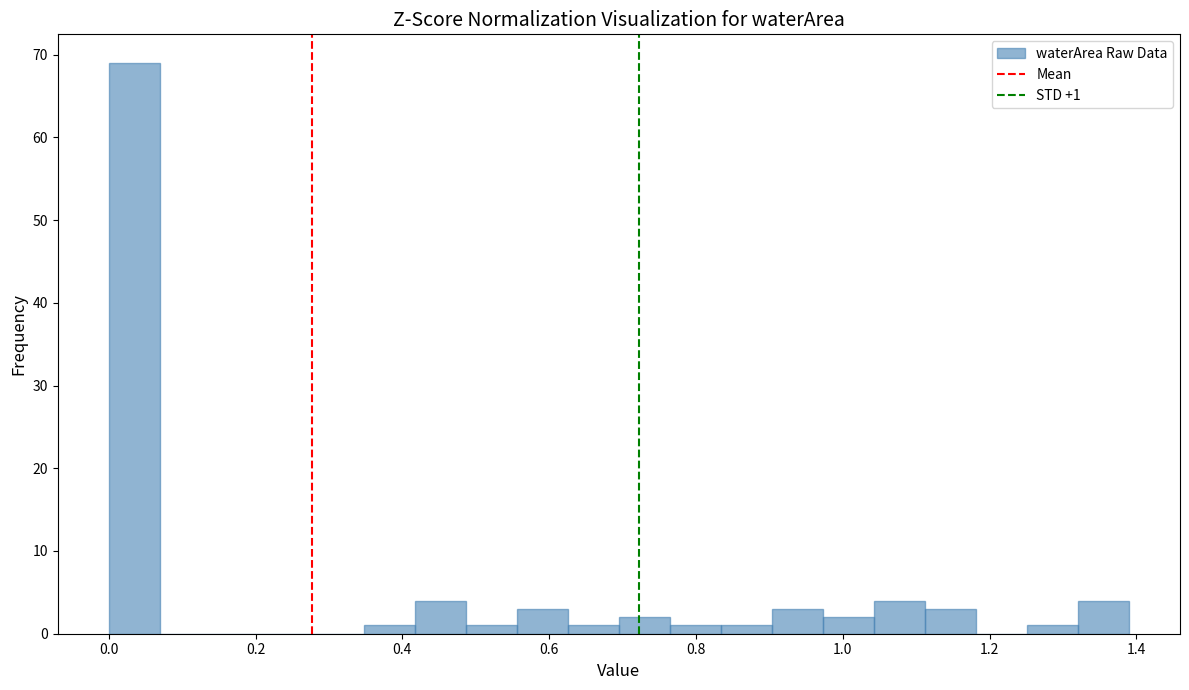

Read against the x-axis, roughly where is the centre of the tallest bar?

0.04